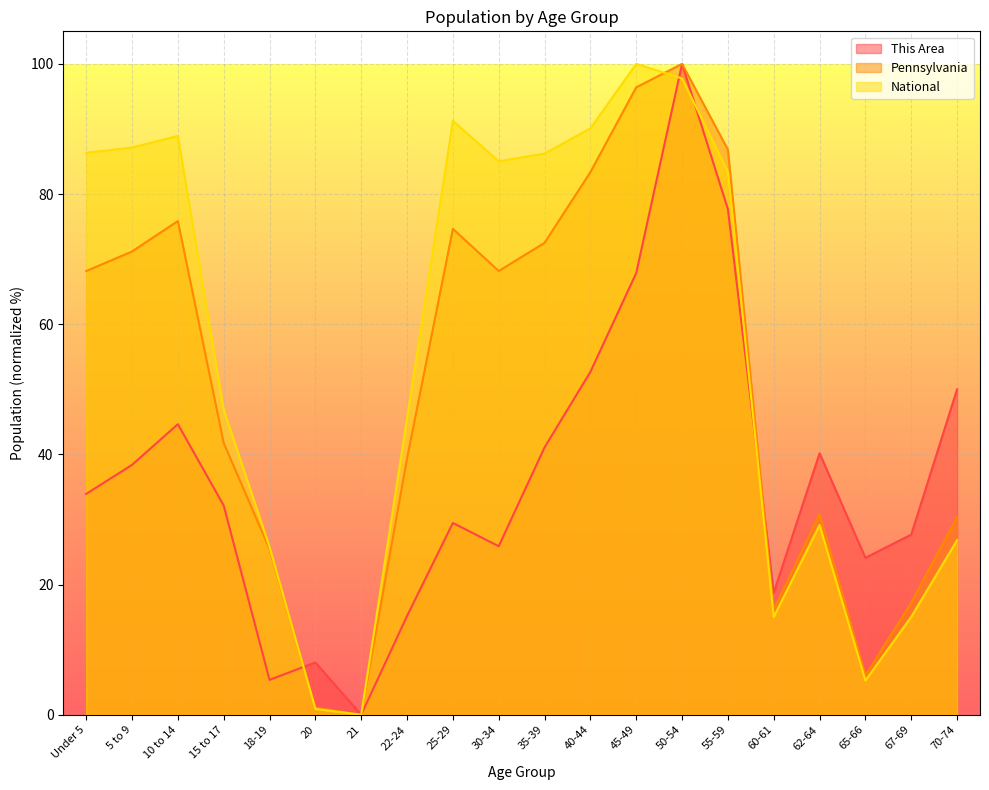

Reading right to left, extract all data points from this chart.

This Area: 50.0	27.7	24.1	40.2	18.8	77.7	100.0	67.9	52.7	41.1	25.9	29.5	15.2	0.0	8.0	5.4	32.1	44.6	38.4	33.9
Pennsylvania: 30.4	17.2	6.0	30.9	16.1	86.8	100.0	96.4	83.4	72.5	68.2	74.7	39.4	0.0	1.1	25.5	41.7	75.9	71.2	68.2
National: 26.8	15.0	5.3	29.1	15.0	83.4	97.8	100.0	90.1	86.2	85.0	91.2	45.5	0.0	0.9	25.8	46.9	88.9	87.1	86.3